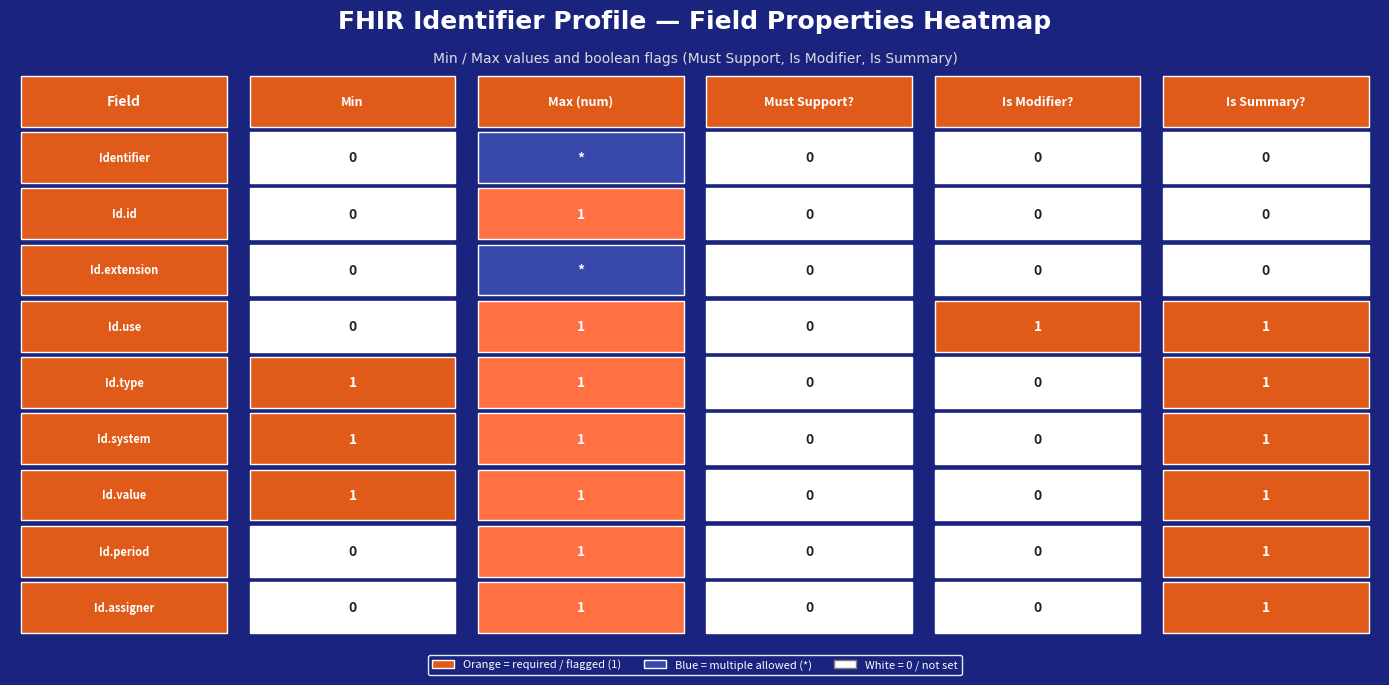

True or false: Identifier has a value of 1328 at Identifier.id.

False